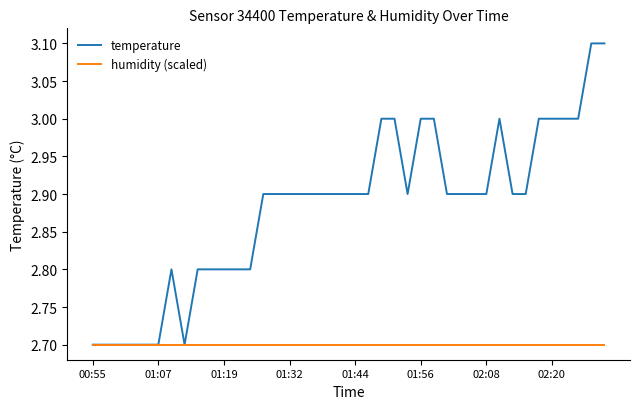

What is the greatest value displayed?

3.1